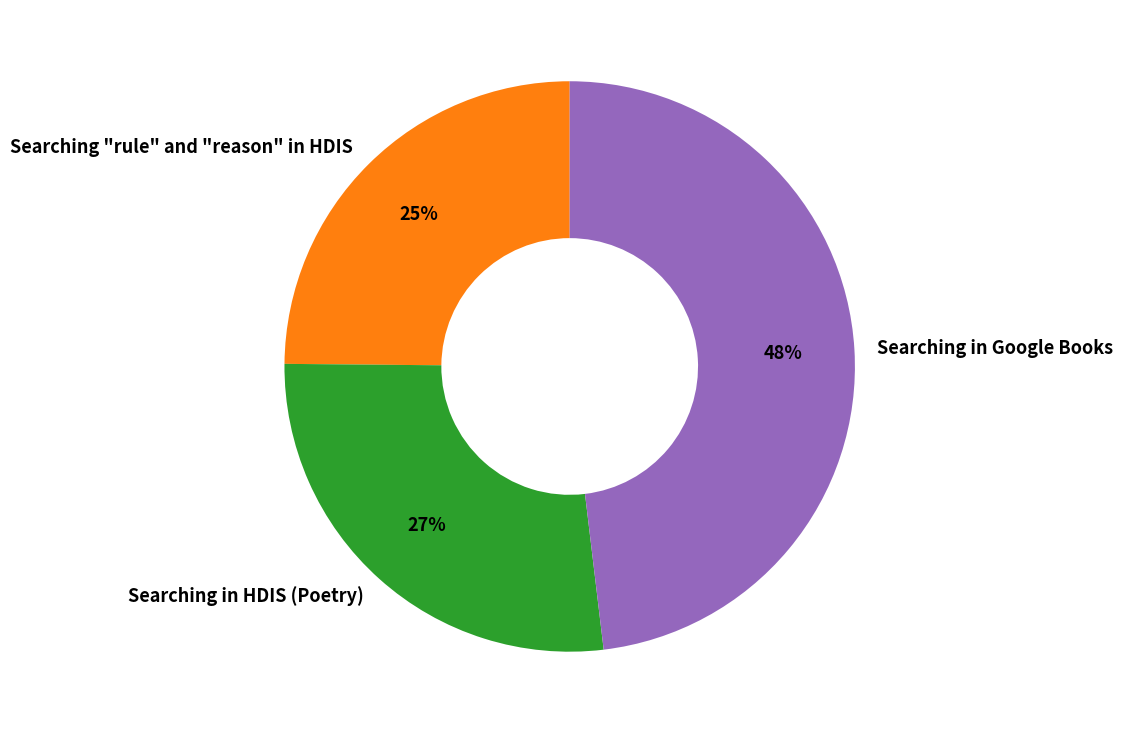

To the nearest percent, what is the combined percentage of Searching in HDIS (Poetry) and Searching "rule" and "reason" in HDIS?

52%